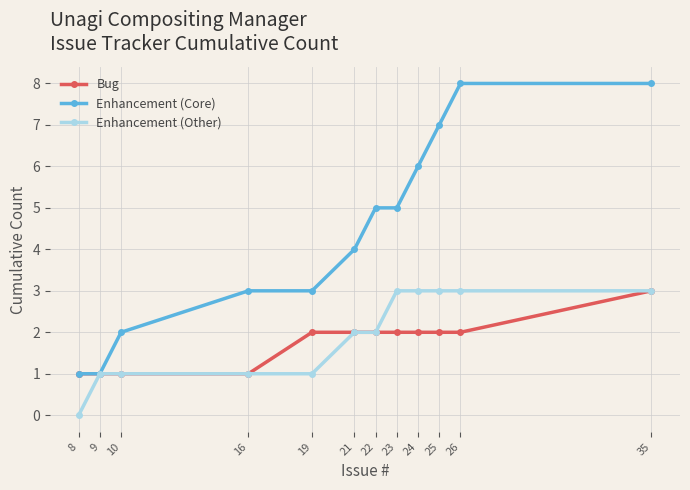

What are all the series names shown in the legend?

Bug, Enhancement (Core), Enhancement (Other)